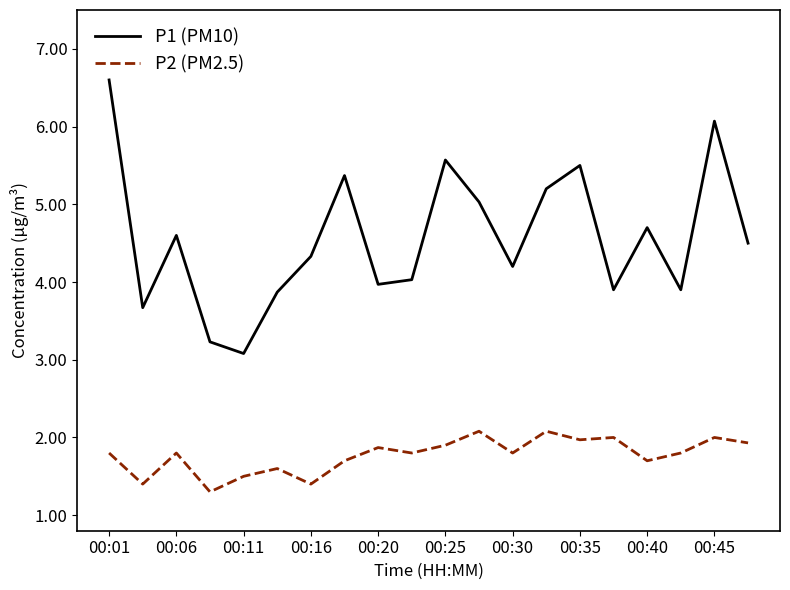

What is the minimum value shown in the chart?

1.3